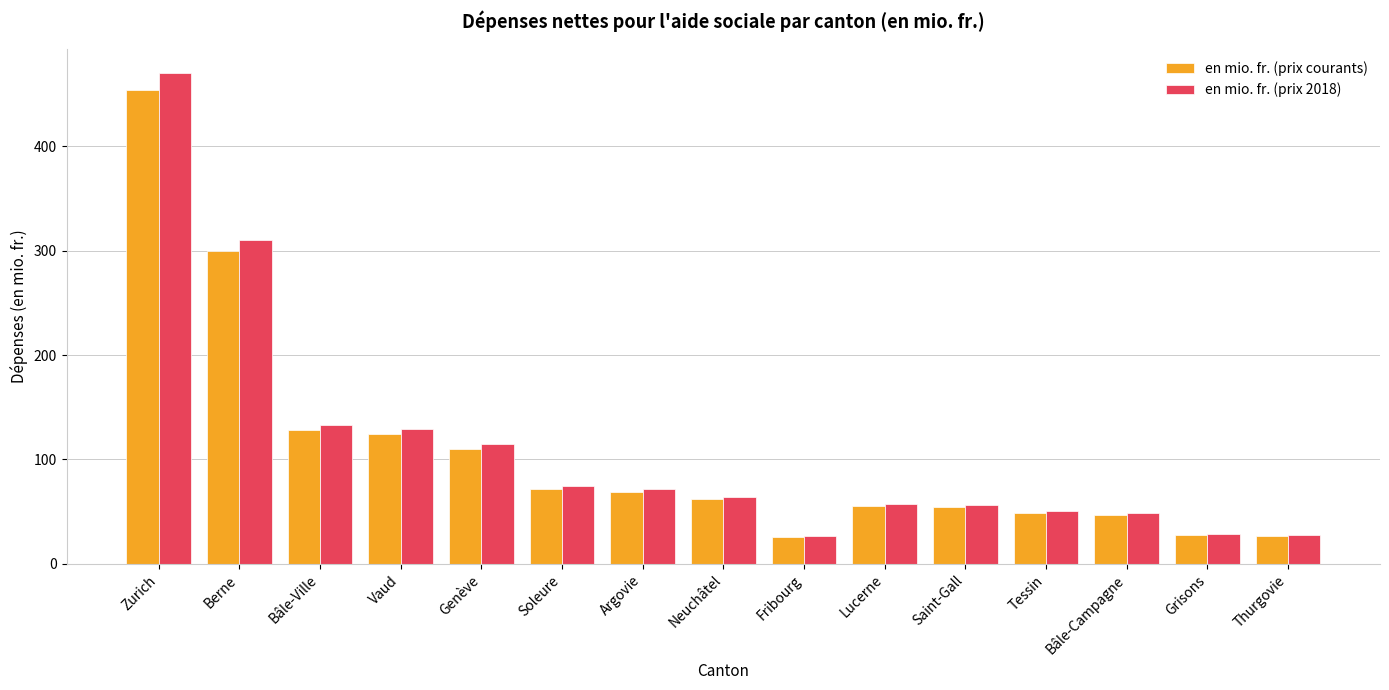

Which series changed the most between Zurich and Genève?

en mio. fr. (prix 2018)